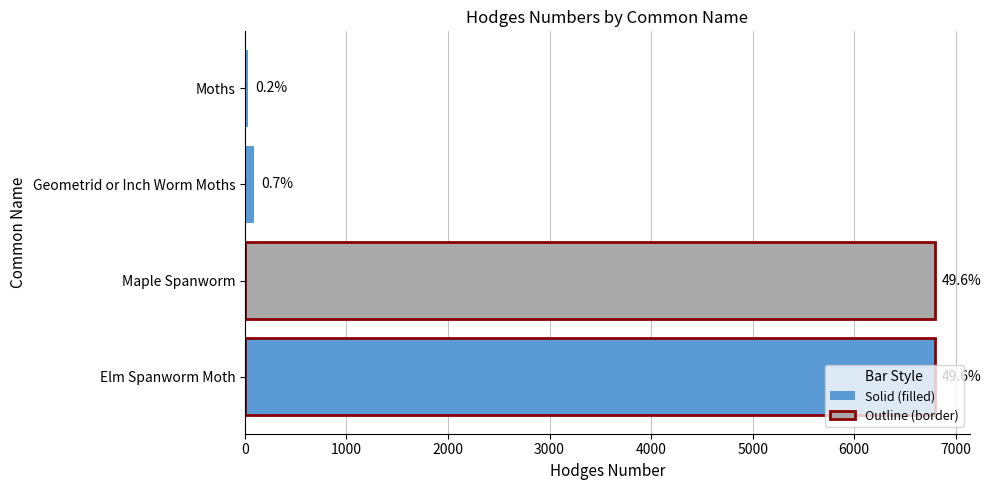

Are the bars horizontal?

Yes